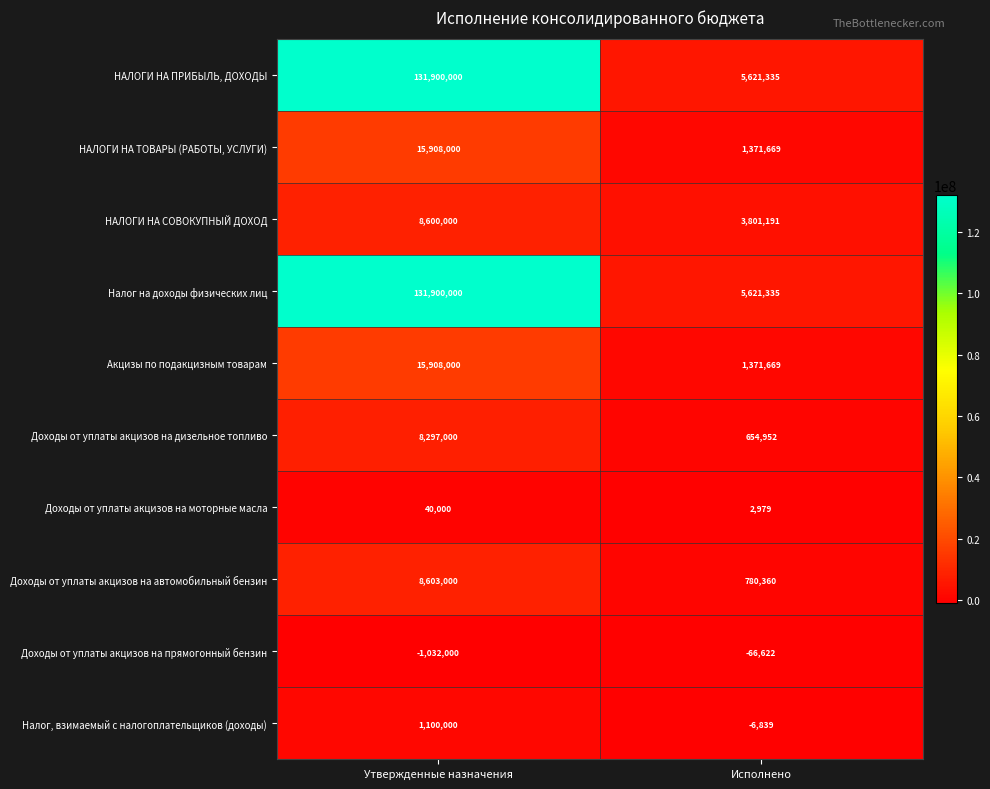

Which label corresponds to the largest value in the chart?

Утвержденные назначения